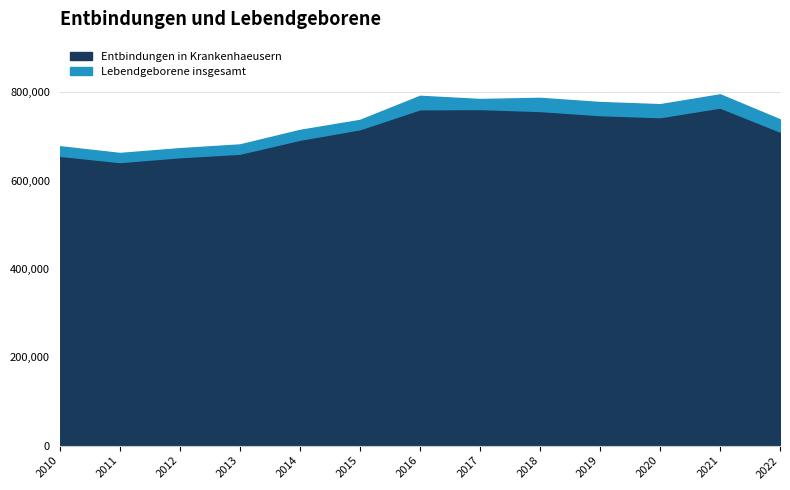

Which has a higher value, 2010 or 2019?

2019